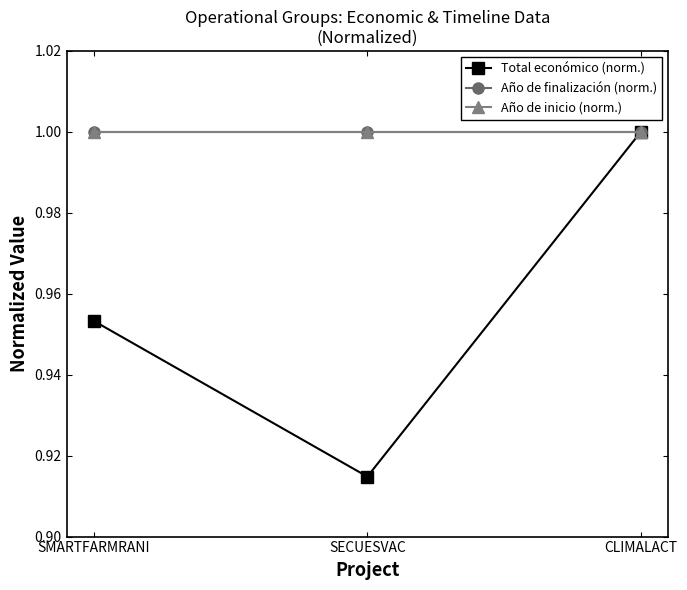

Which series has the largest total across all categories?

Año de finalización (norm.)